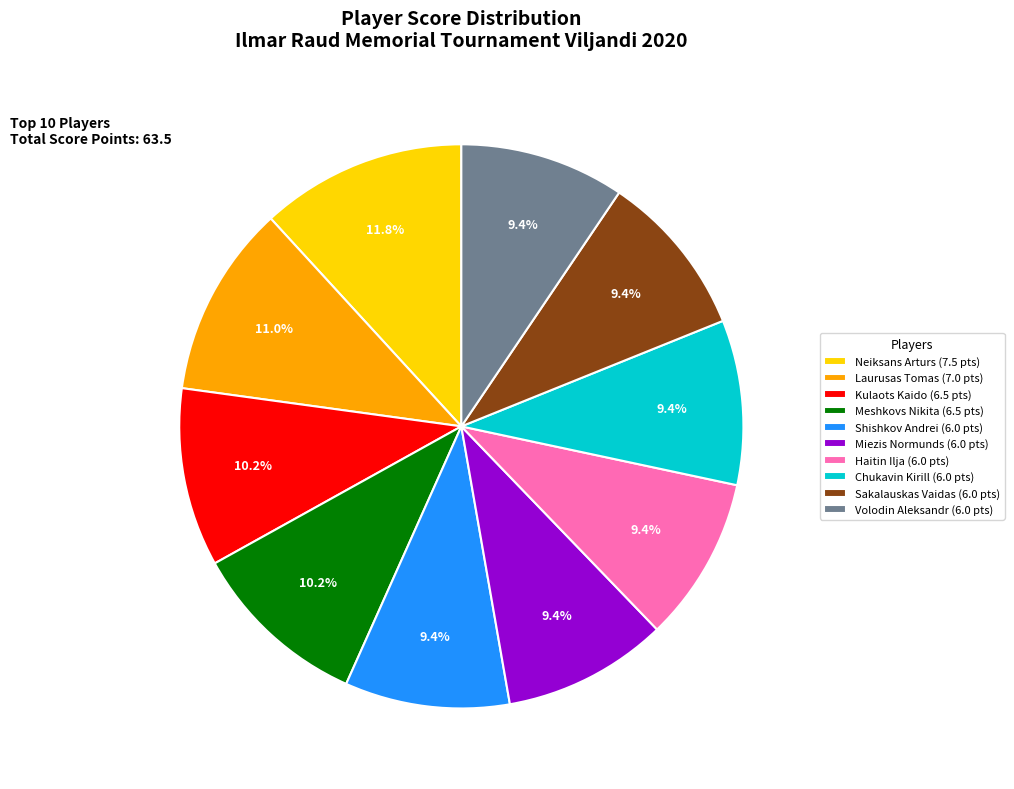

What is the largest slice in the pie chart?

Neiksans Arturs (7.5 pts)